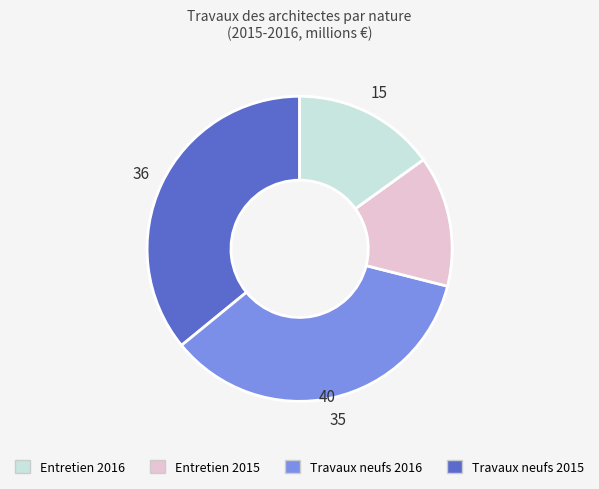

How many slices are in this pie chart?

4